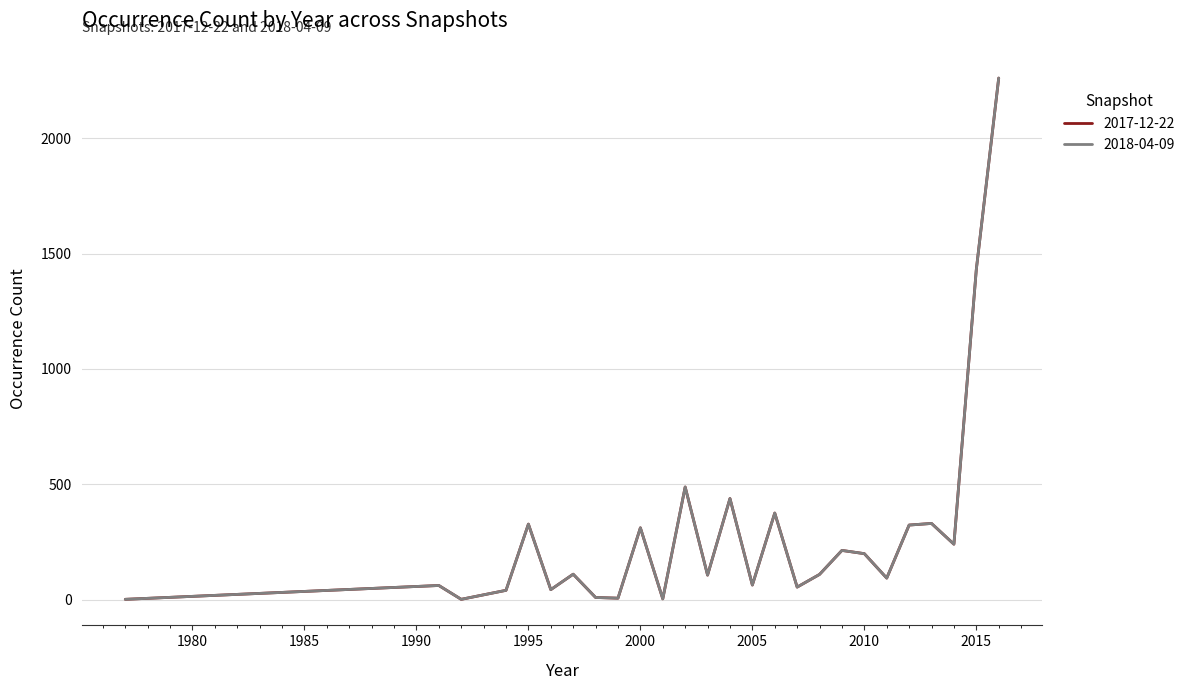

Reading left to right, extract all data points from this chart.

2017-12-22: 1	61	1	40	327	43	110	9	6	311	3	488	106	438	63	375	54	109	213	199	93	323	330	240	1431	2261
2018-04-09: 1	61	1	40	327	43	110	9	6	311	3	488	106	438	63	375	54	109	213	199	93	323	330	240	1431	2261